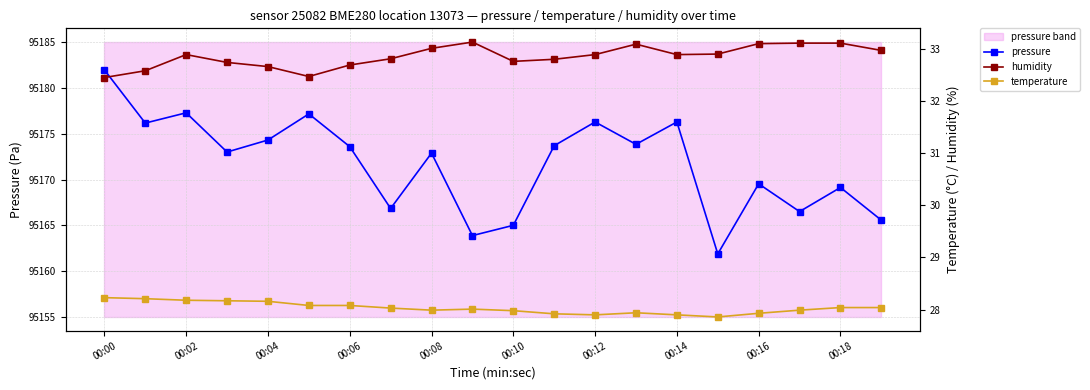

What is the difference between the temperature values at 15 and 13?

0.1